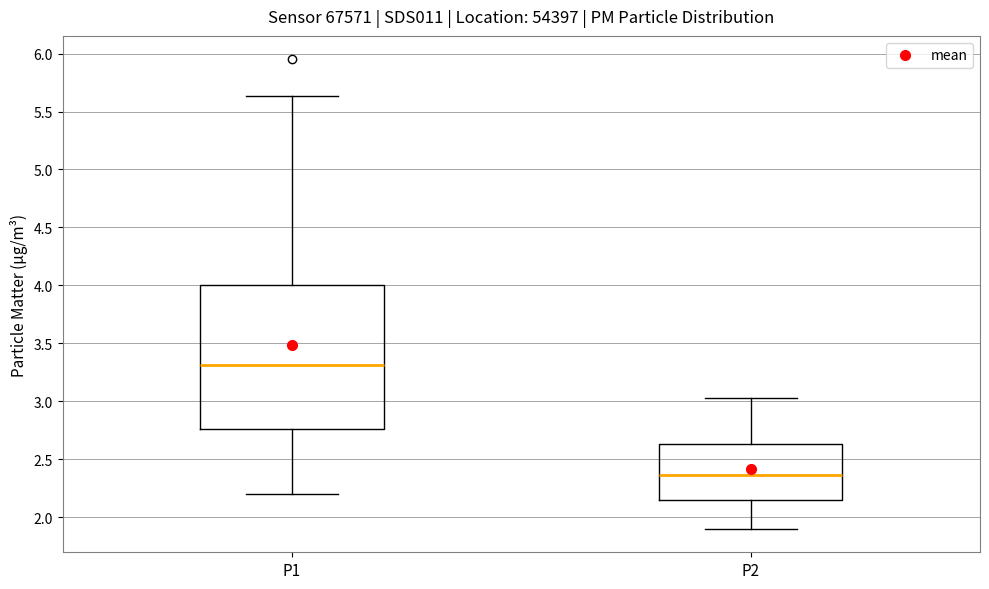

Comparing the boxes themselves (not the whiskers), which one is the tallest?

P1